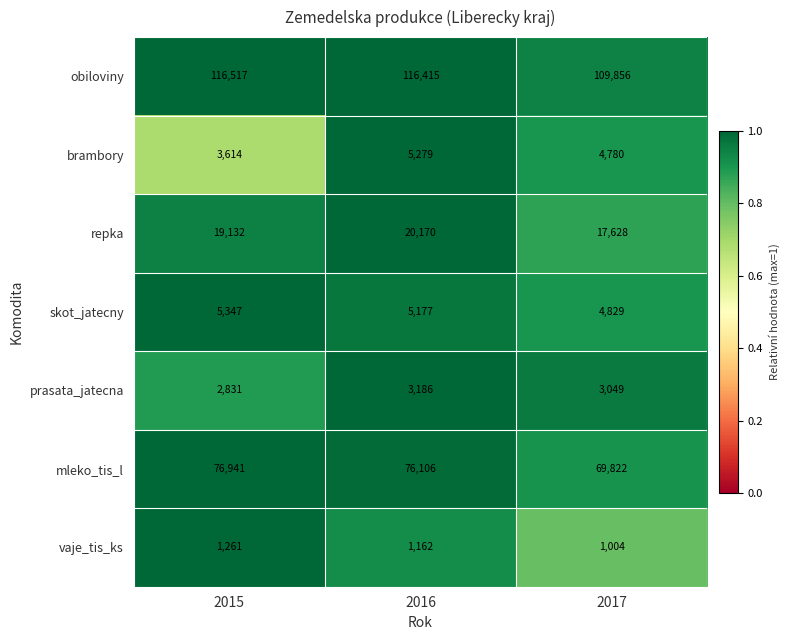

Is it true that prasata_jatecna equals 3186 at 2016?

True